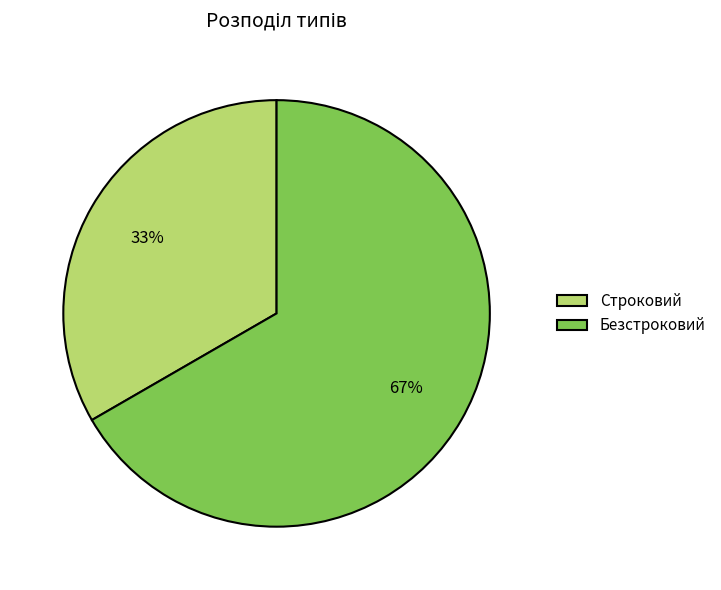

Which category accounts for the majority?

Безстроковий